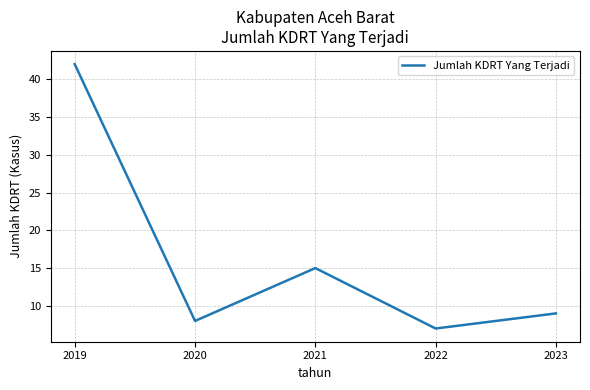

What is the sum of the values at 2019 and 2022?

49